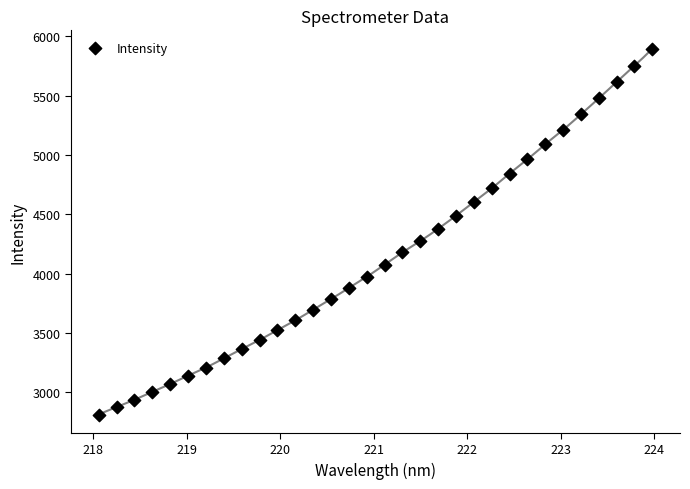

What is the range of X values (max minus min)?

5.9